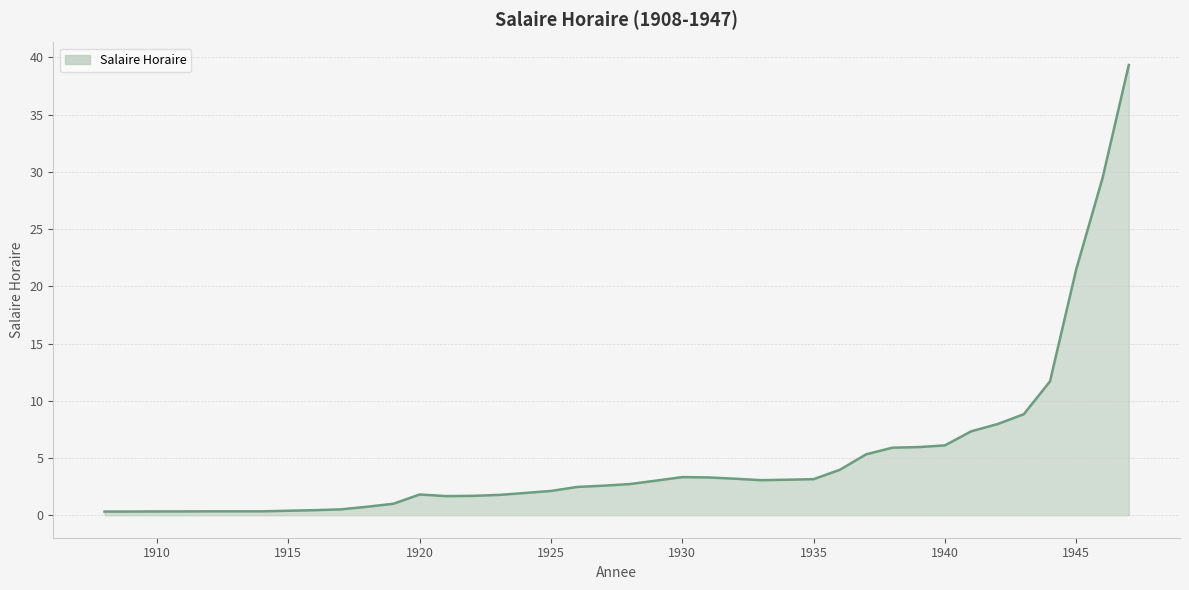

What is the greatest value displayed?

39.3